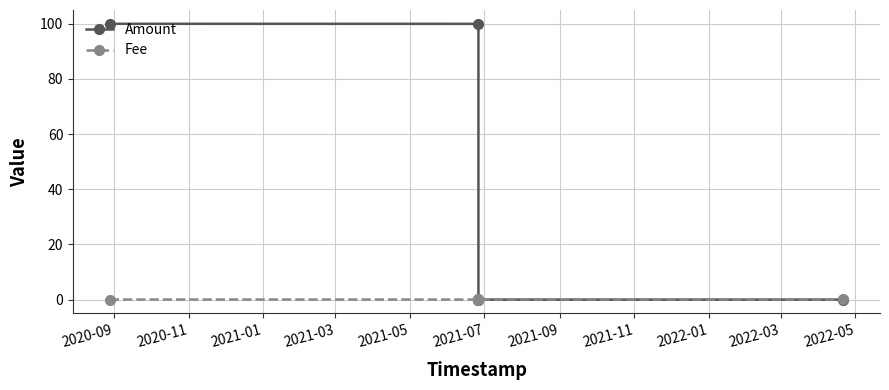

What is the maximum value shown in the chart?

100.0